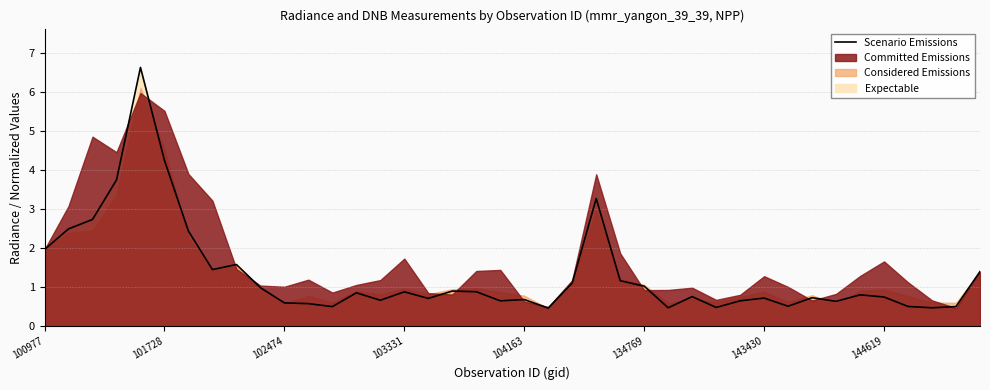

How many lines are shown in the chart?

1